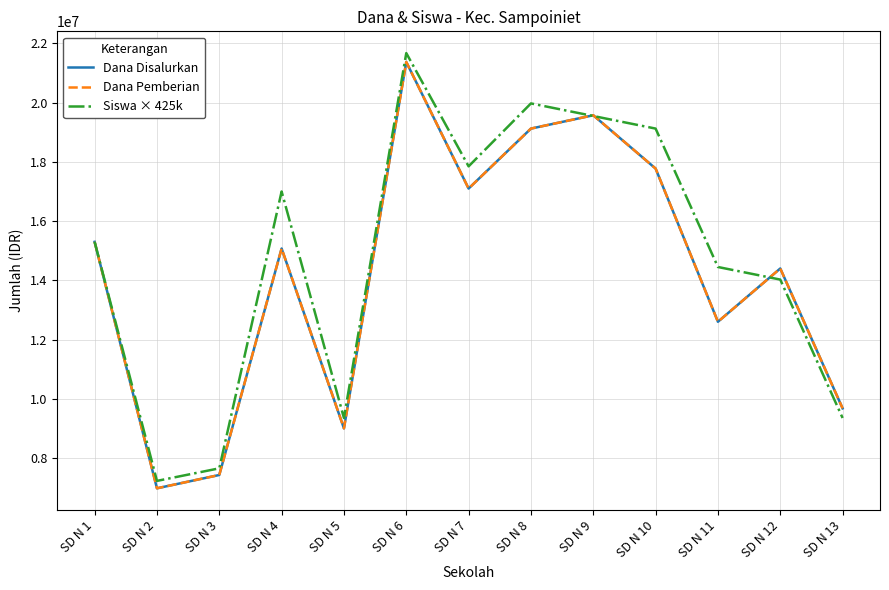

Does the chart have visible grid lines?

Yes